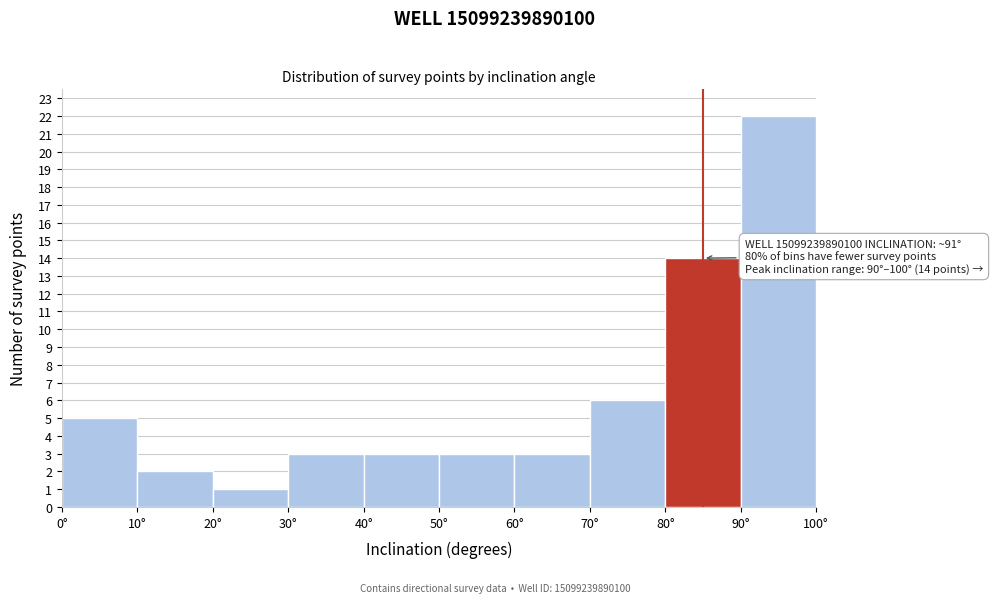

Which range on the x-axis has the tallest bar?

90 to 100